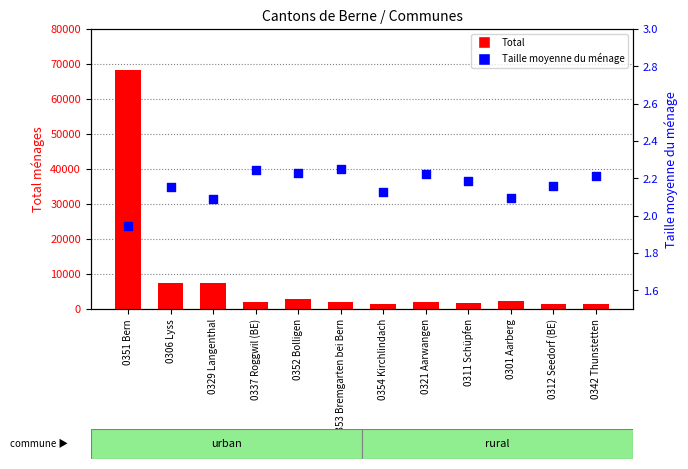

What are all the series names shown in the legend?

Total, Taille moyenne du ménage